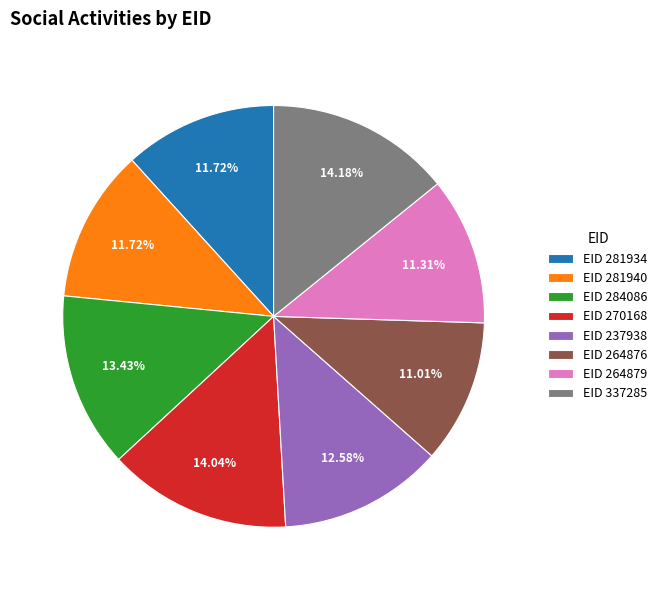

Do EID 284086 and EID 237938 together represent more than half of the pie?

No